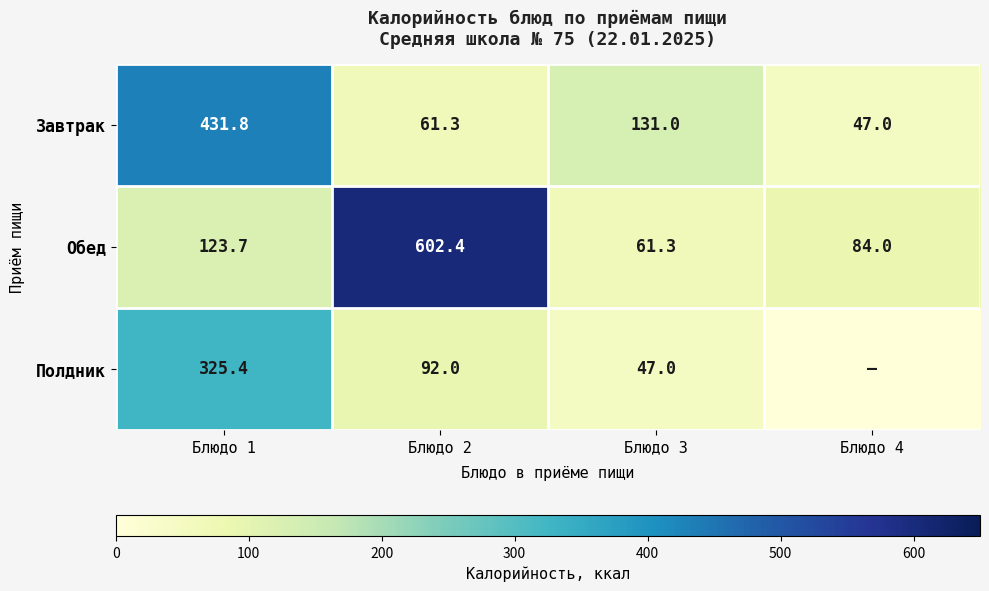

What is the spread (max minus min) of values at Блюдо 1?

308.1